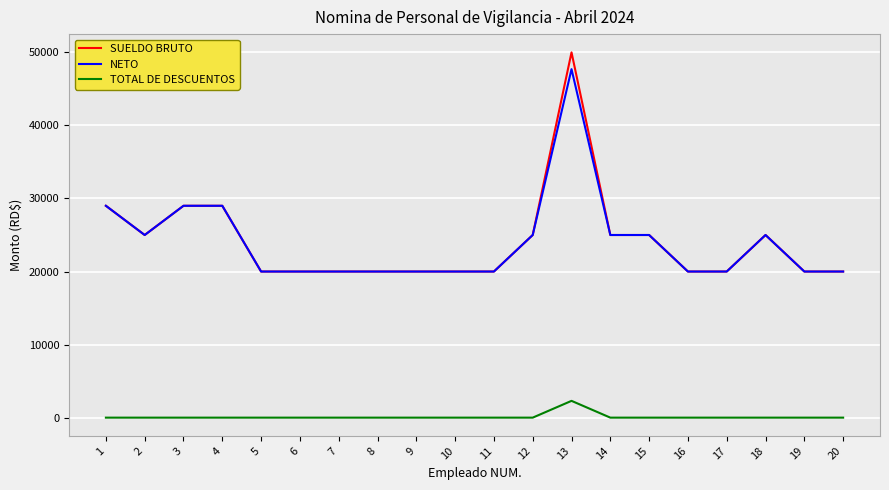

List the series in order of their peak value, highest first.

SUELDO BRUTO, NETO, TOTAL DE DESCUENTOS